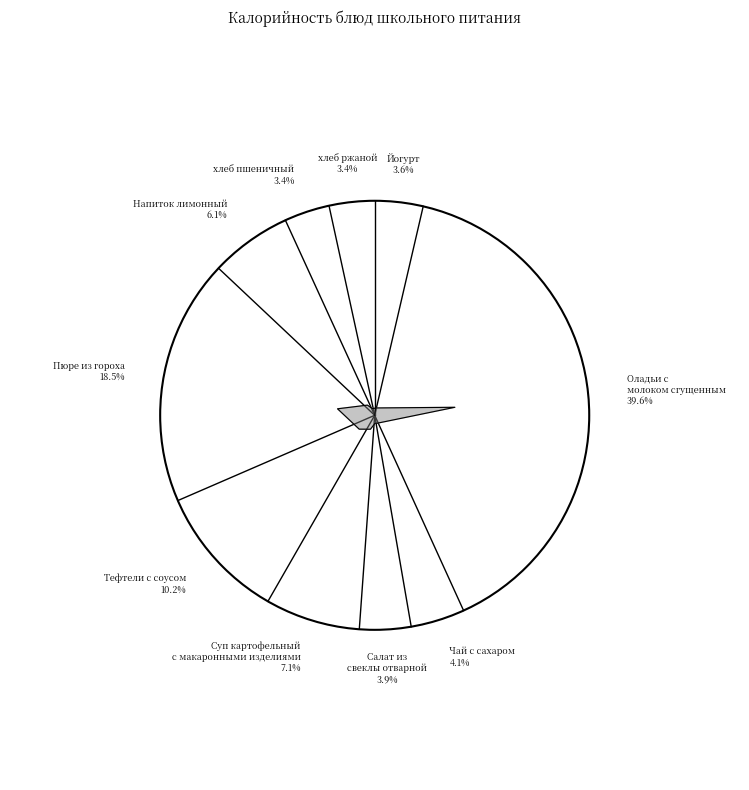

Is Оладьи с молоком сгущенным the majority of the pie?

No